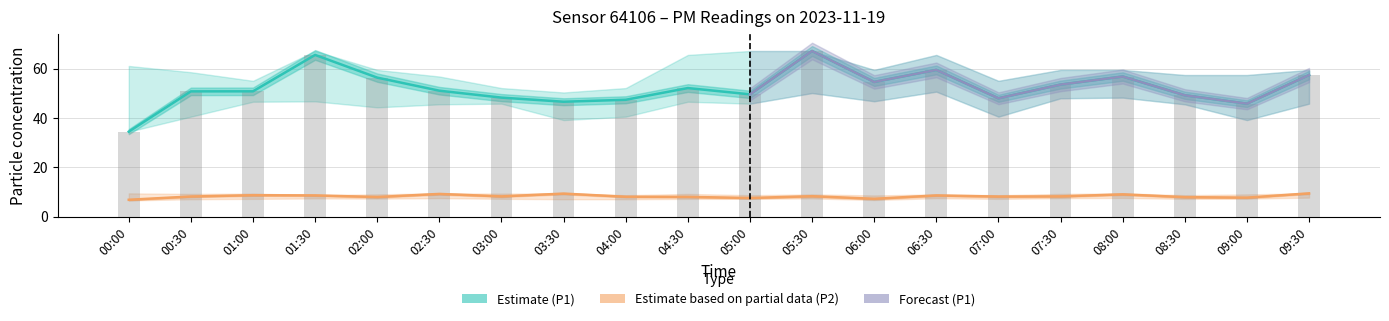

Does the chart contain any negative values?

No